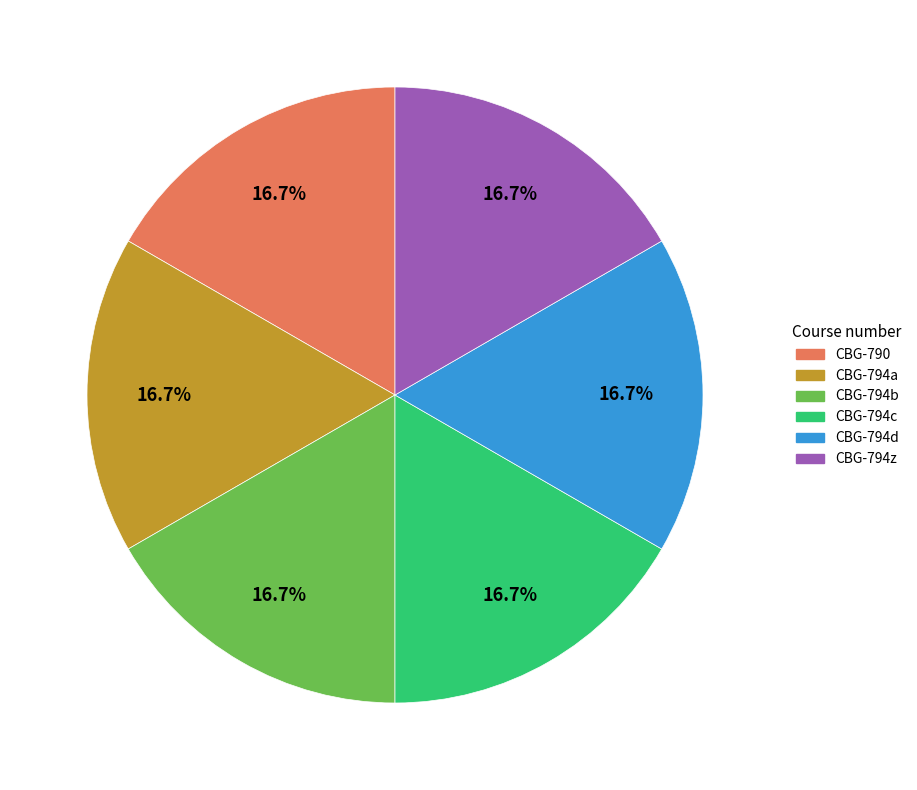

What percentage do CBG-794z and CBG-794d together represent?

33.3%